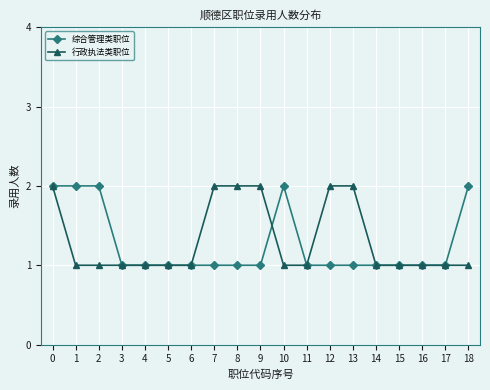

List the series in order of their overall mean, lowest first.

综合管理类职位, 行政执法类职位